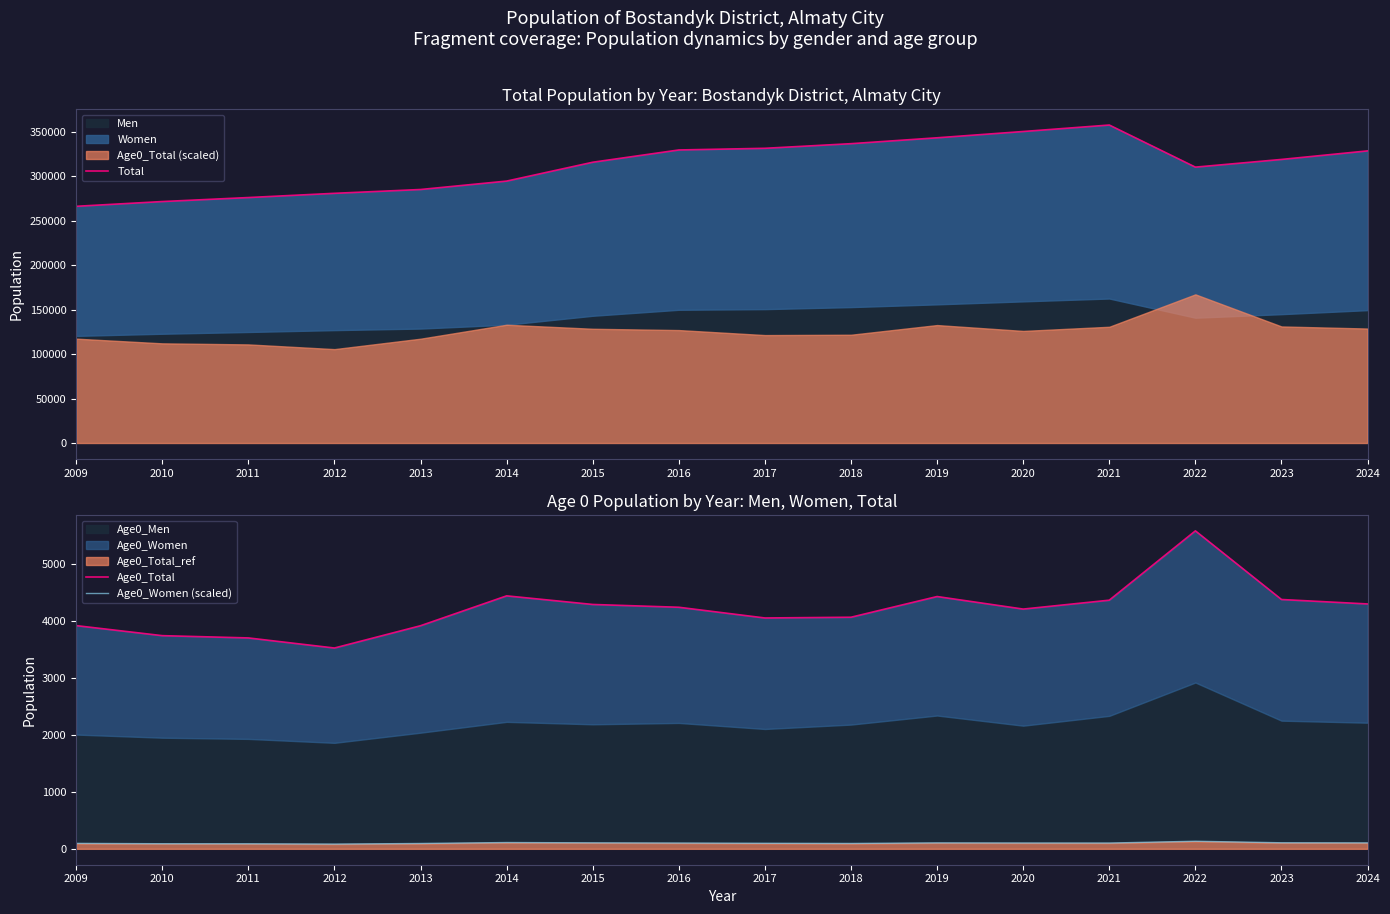

How many interior local peaks does the Age0_Total series have?

3